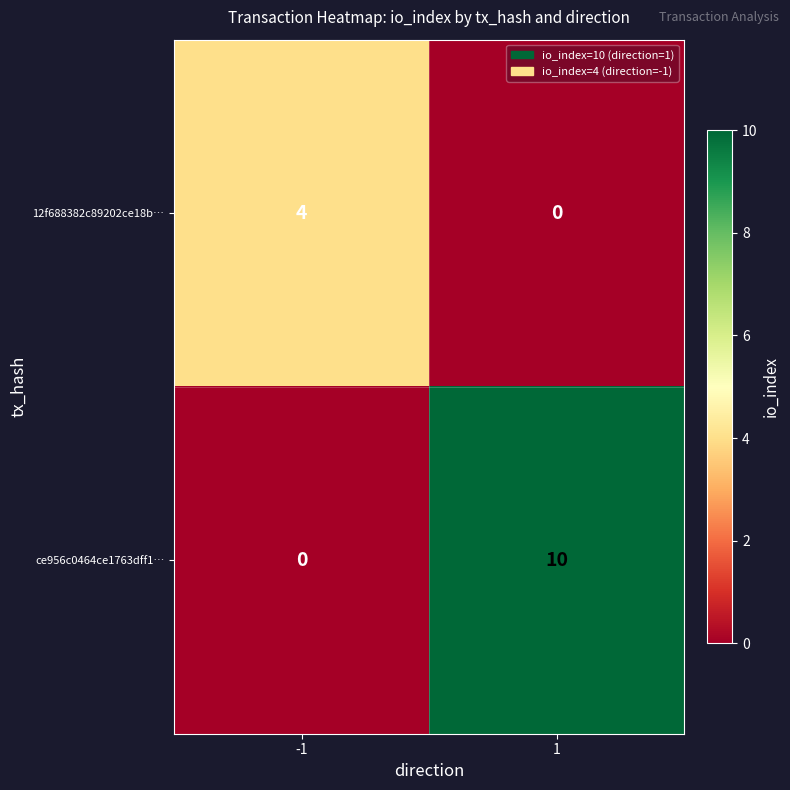

How many series are shown in this chart?

2